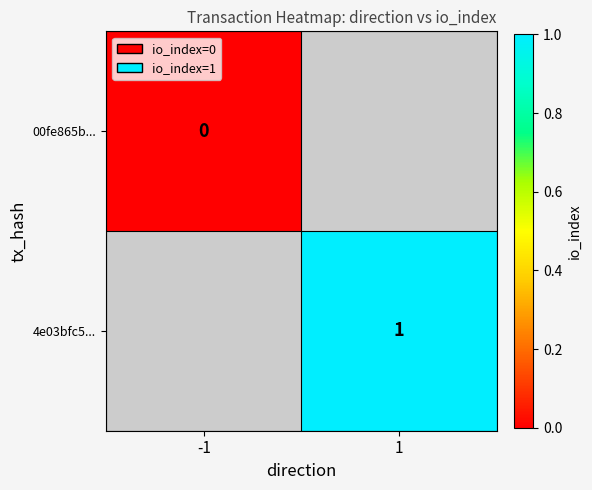

How many series are shown in this chart?

2